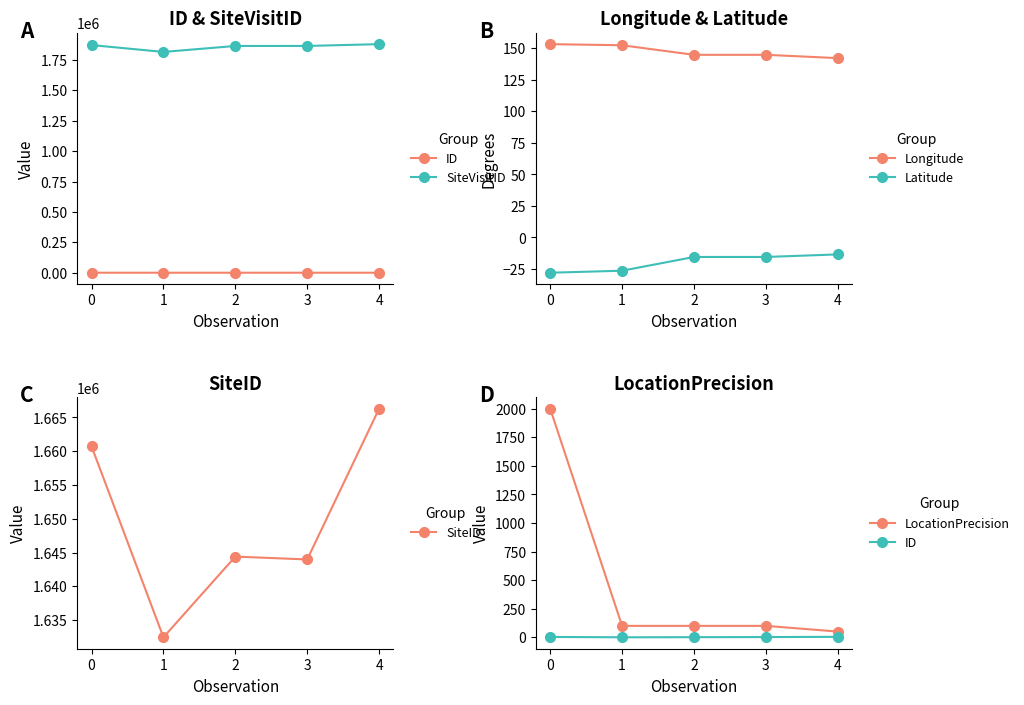

At which category is the sum across all series the highest?

4